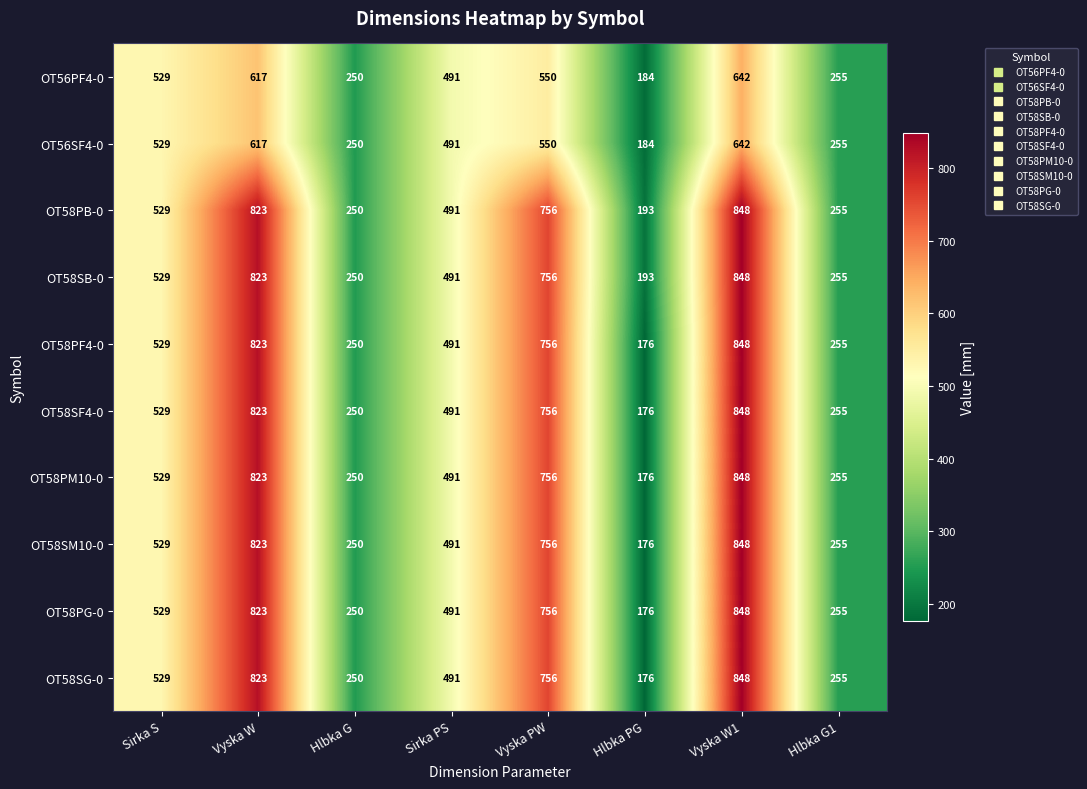

Read the OT58PM10-0 value at Sirka S, to the nearest 100.

500